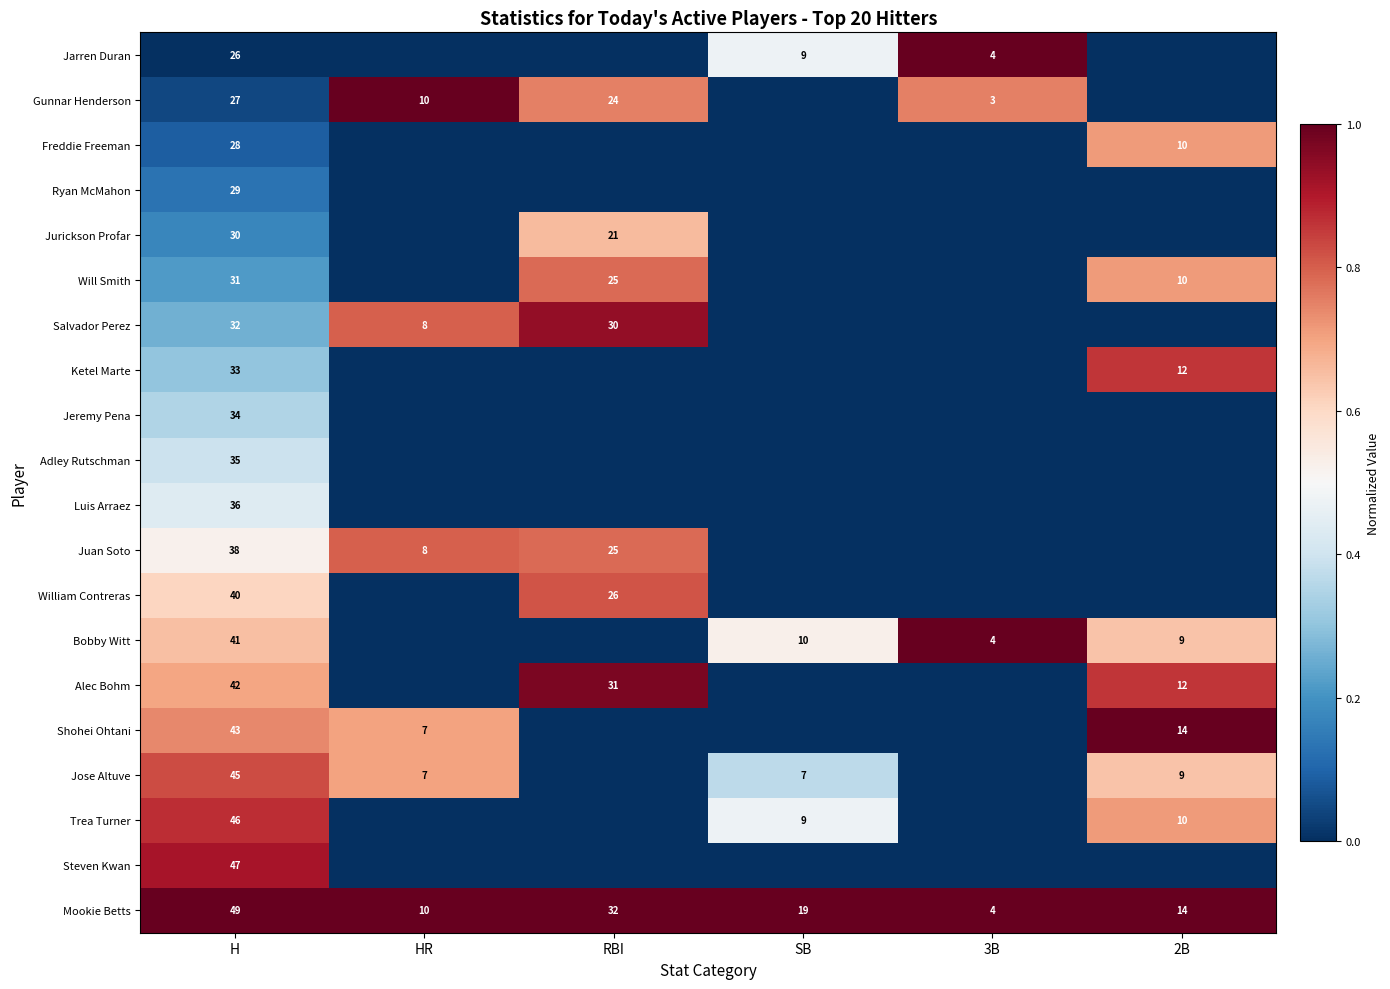

What is the sum of the Salvador Perez values at RBI and H?

62